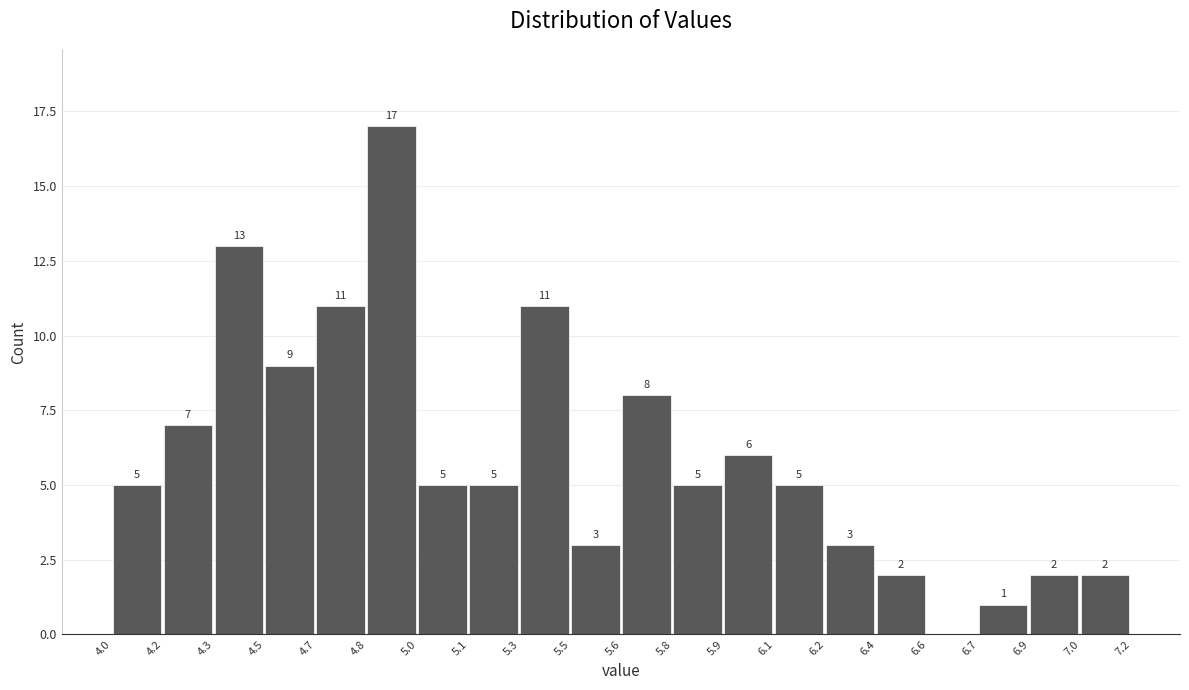

Reading right to left, transcribe all the data shown in this chart.

7.0=2	6.9=2	6.7=1	6.6=0	6.4=2	6.2=3	6.1=5	5.9=6	5.8=5	5.6=8	5.5=3	5.3=11	5.1=5	5.0=5	4.8=17	4.7=11	4.5=9	4.3=13	4.2=7	4.0=5